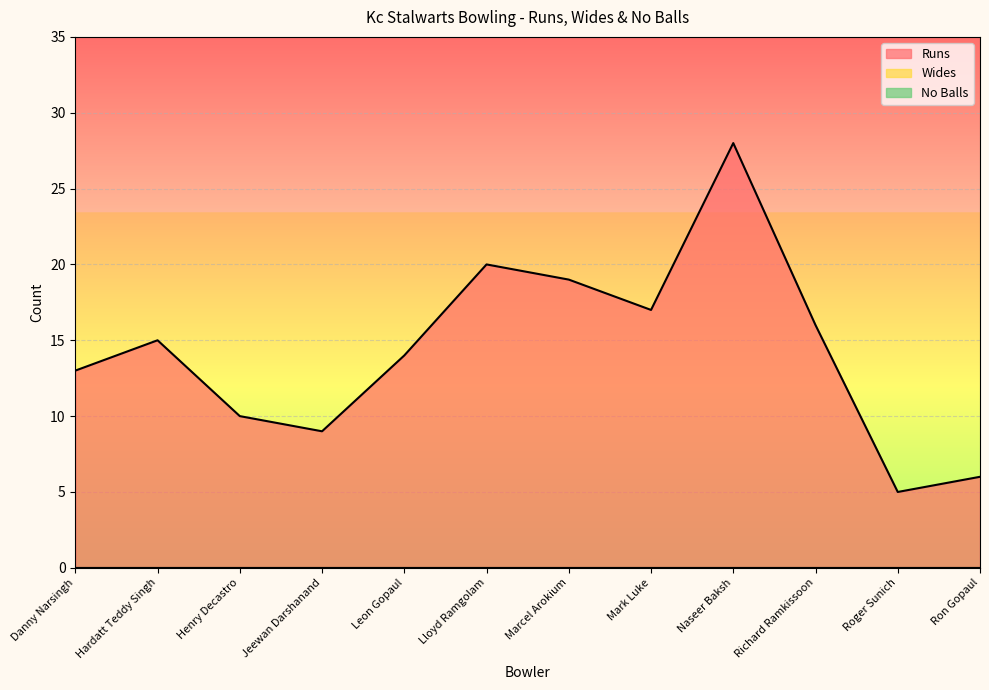

What is the total value across all series at Naseer Baksh?

28